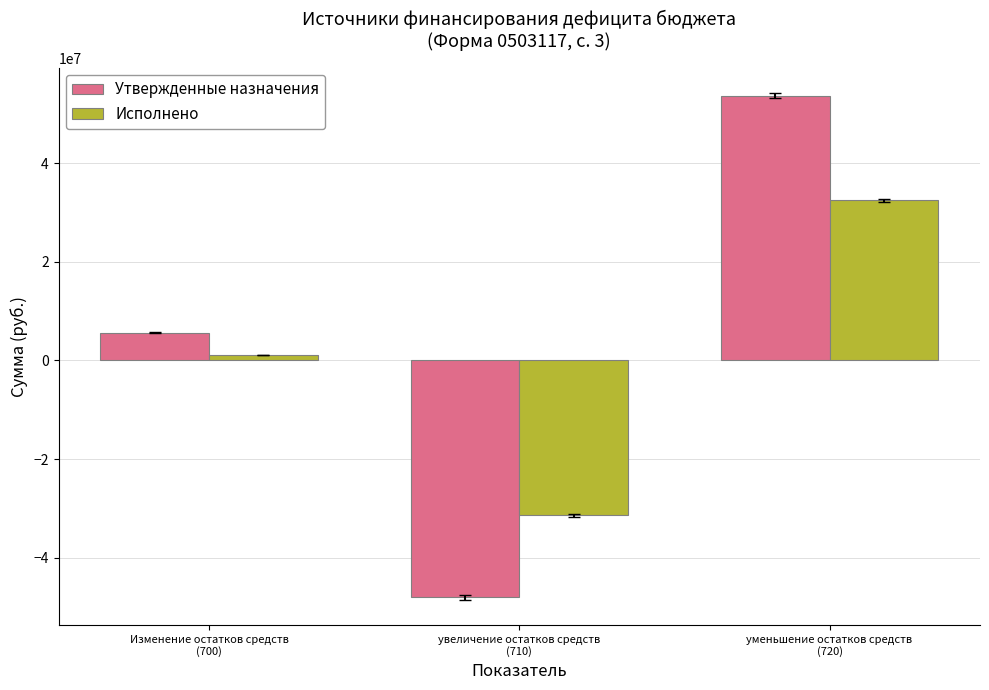

The Исполнено series shows -31419734.4 at увеличение остатков средств
(710). True or false?

True